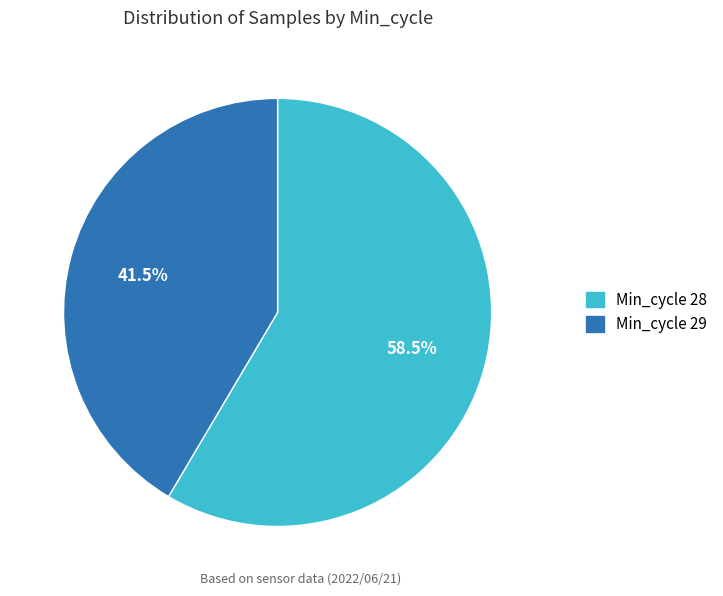

Which slice represents more than half of the pie?

Min_cycle 28